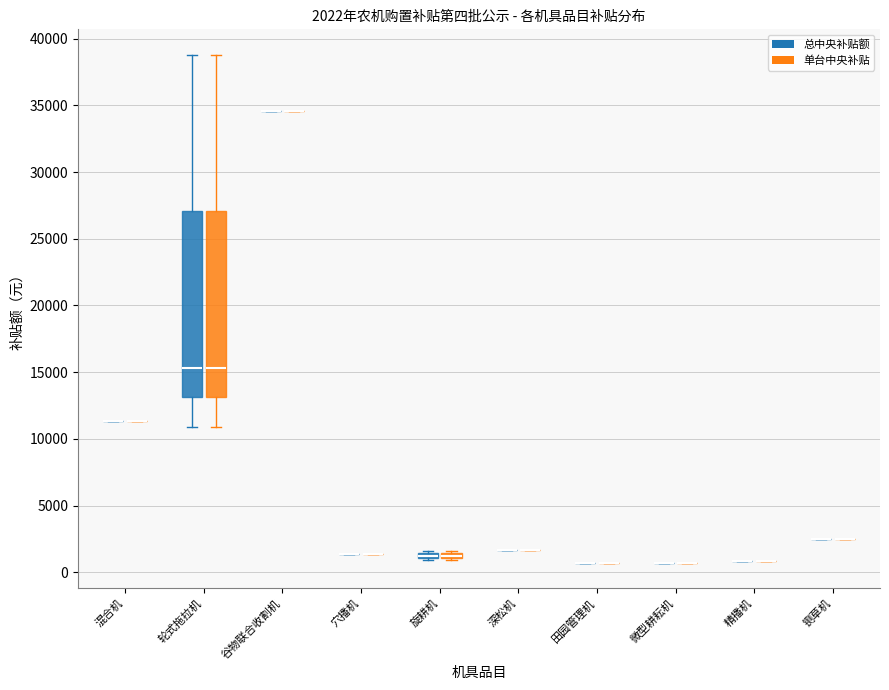

Which series changed the most between 谷物联合收割机 and 精播机?

总中央补贴额